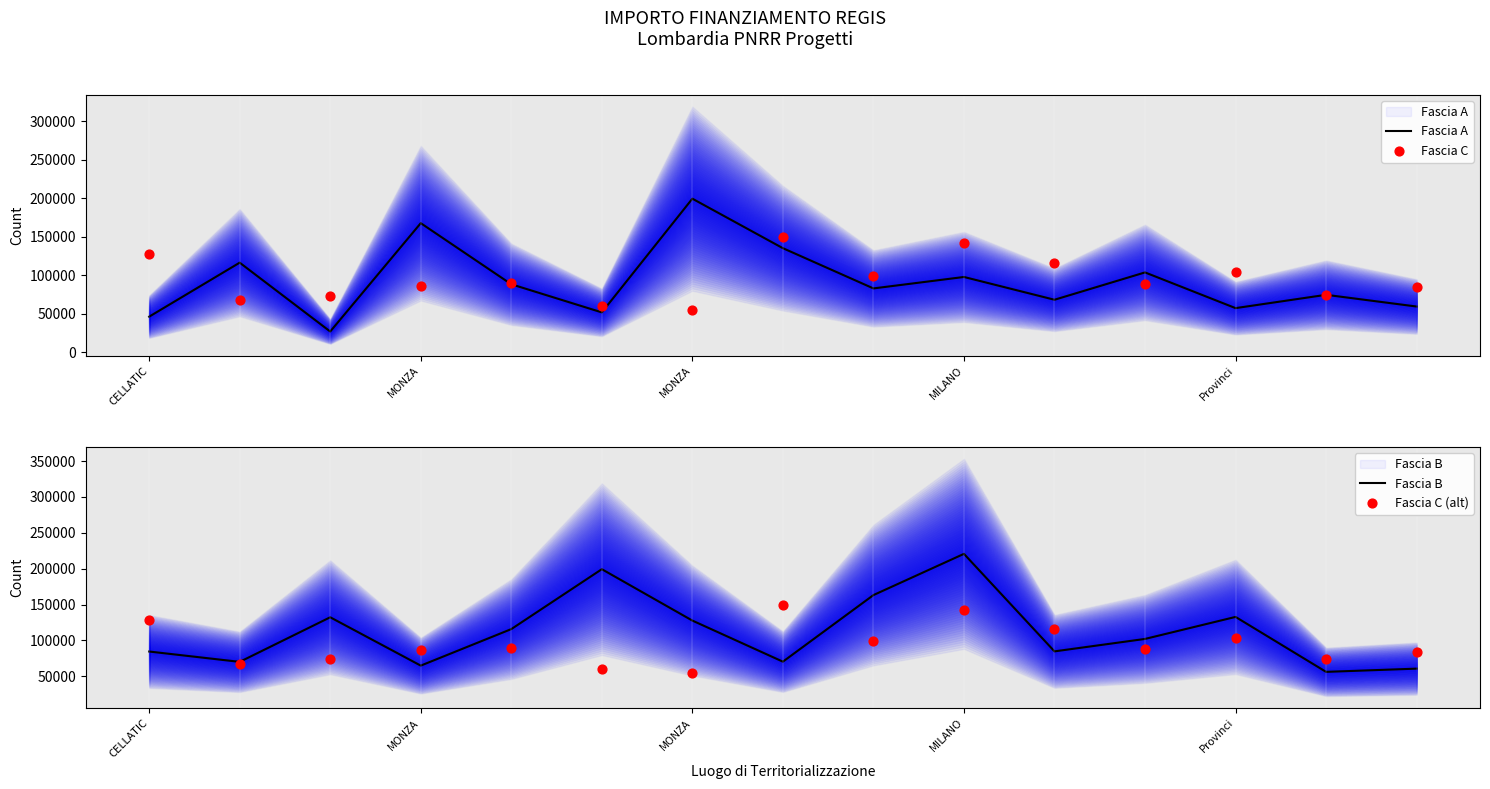

Which series contains the lowest Y value?

Fascia A